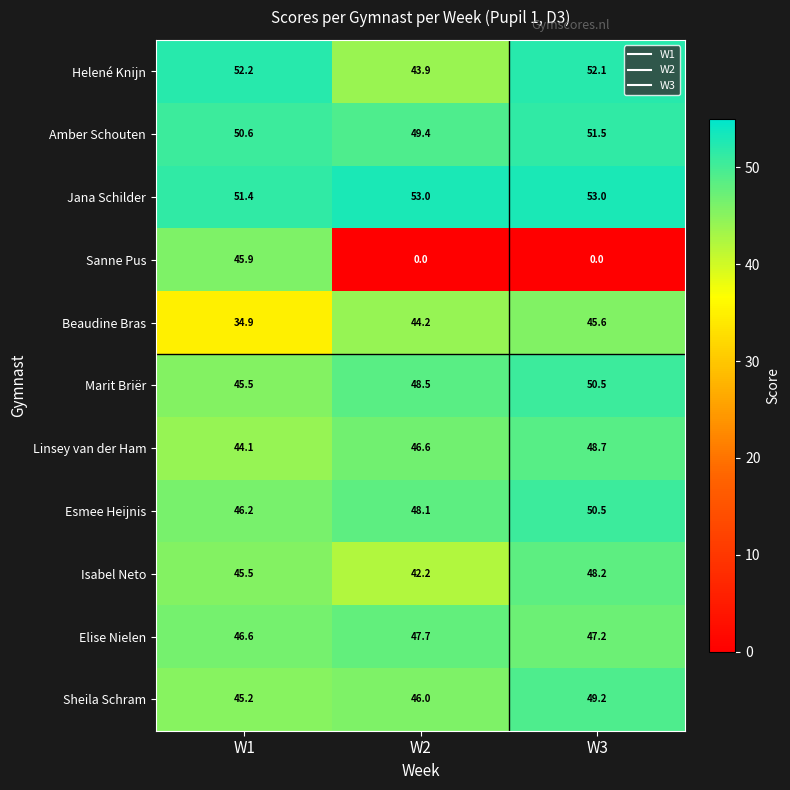

Is it true that Beaudine Bras equals 34.9 at W1?

True